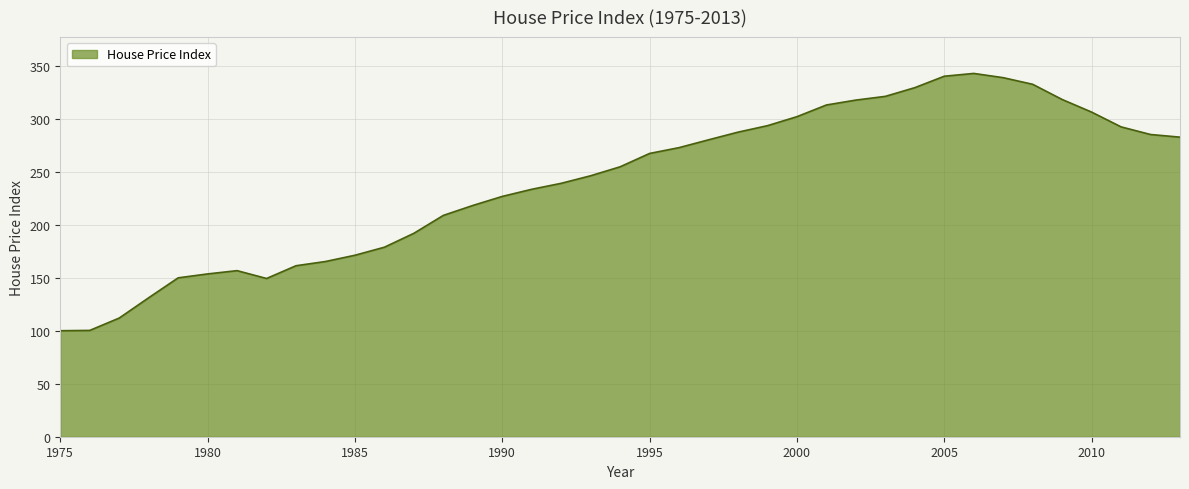

How many lines are shown in the chart?

1